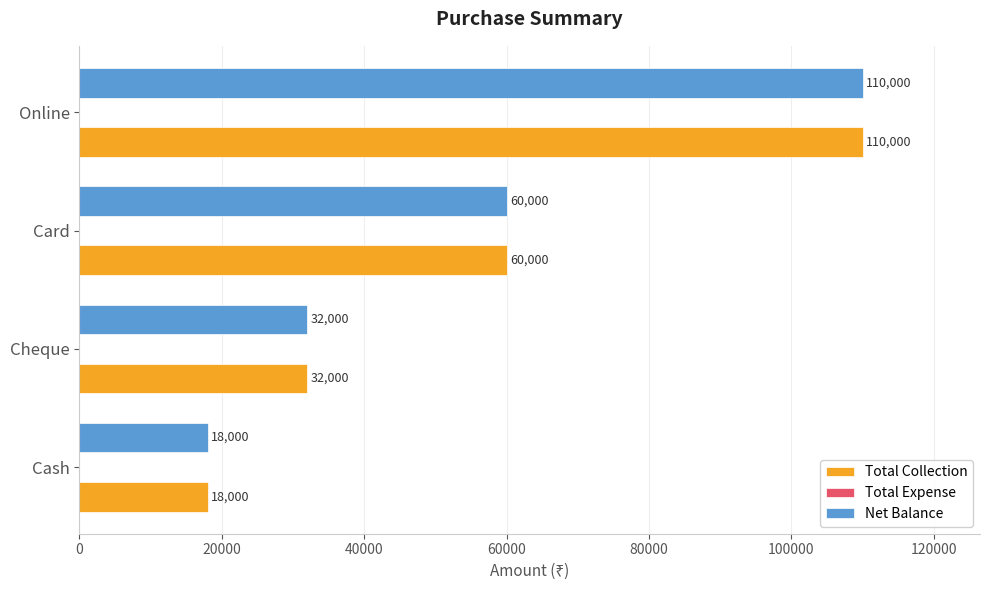

What value does the Net Balance series have at Online, to the nearest 10?

110000